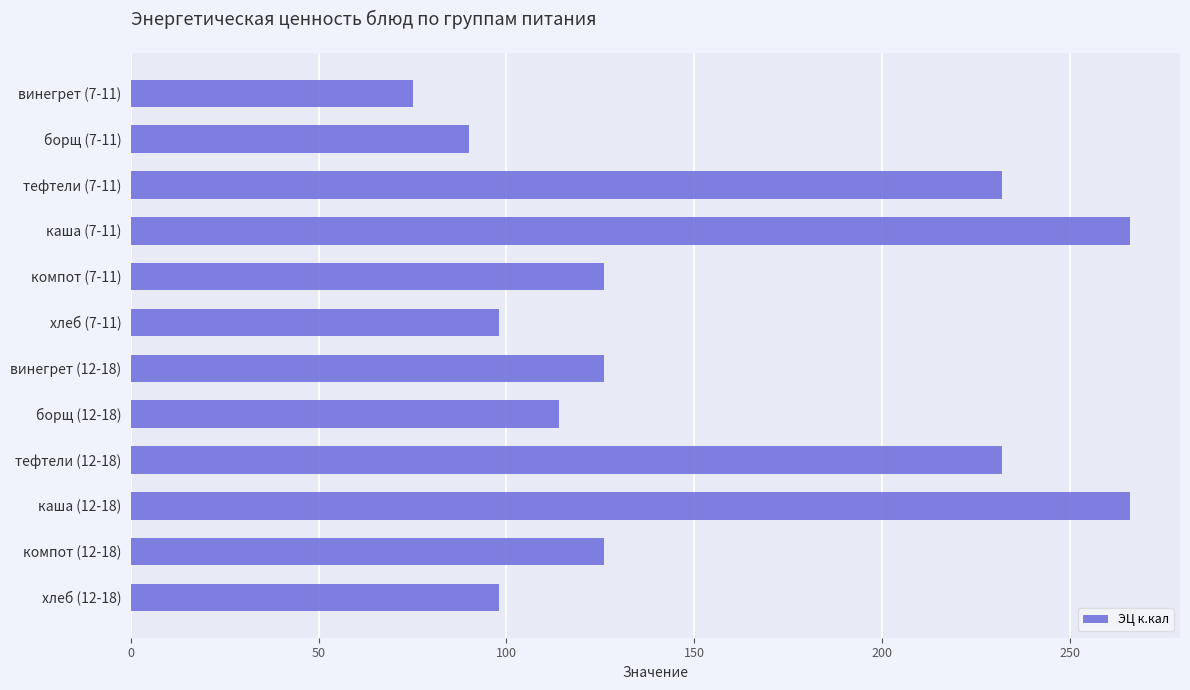

How many categories are shown in the chart?

12